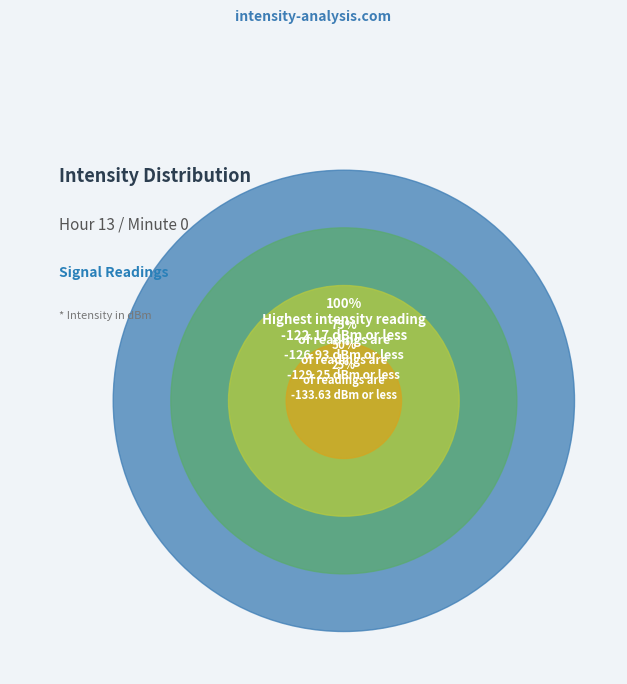

Is it true that 8 is 23% of the pie?

False